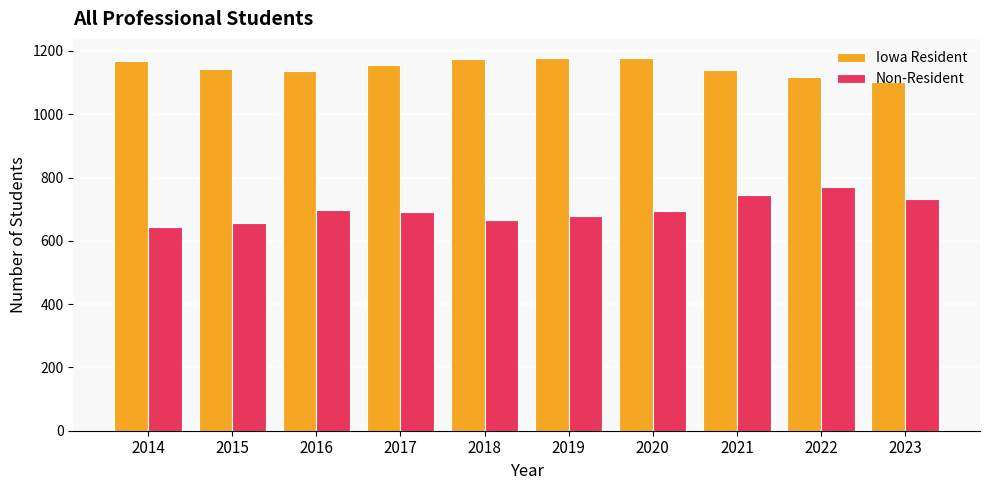

How many data points in Non-Resident are less than 694?

5